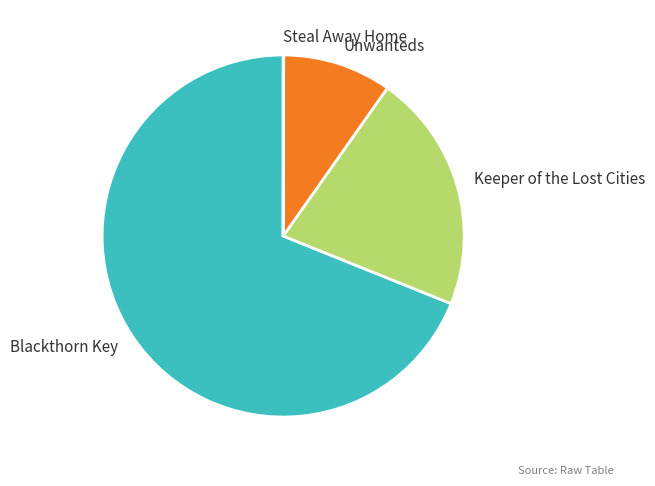

Which slice represents more than half of the pie?

Blackthorn Key